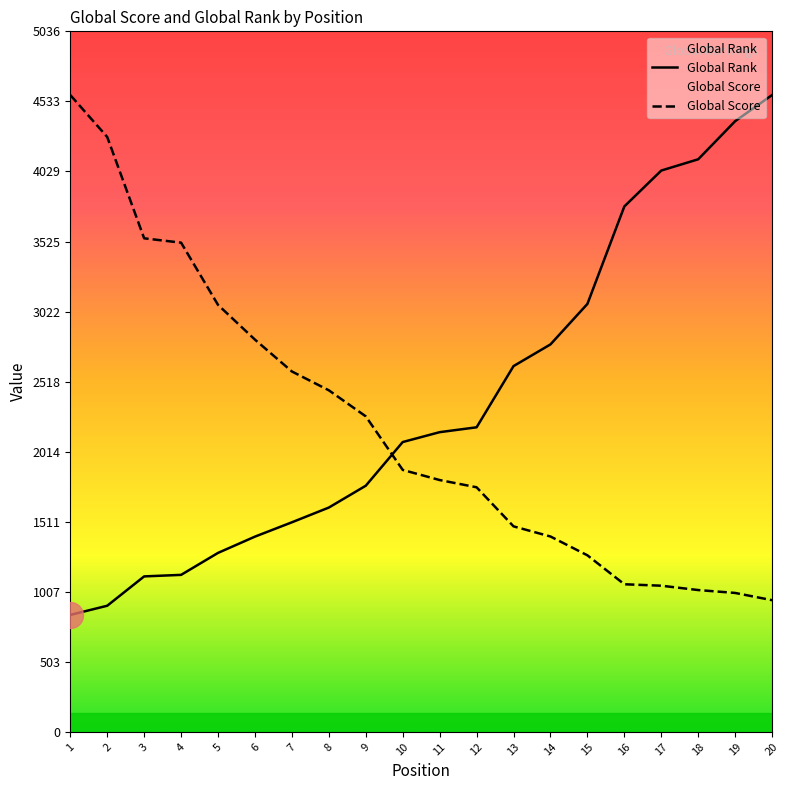

What are all the series names shown in the legend?

Global Rank, Global Score